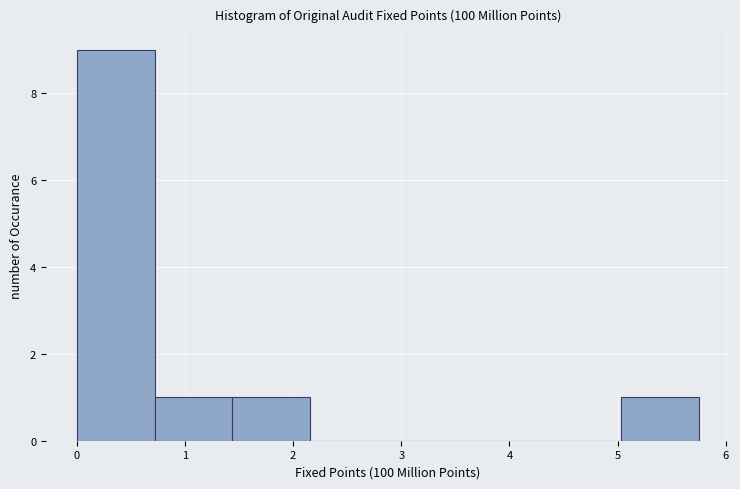

Which range on the x-axis has the tallest bar?

0.0 to 0.7